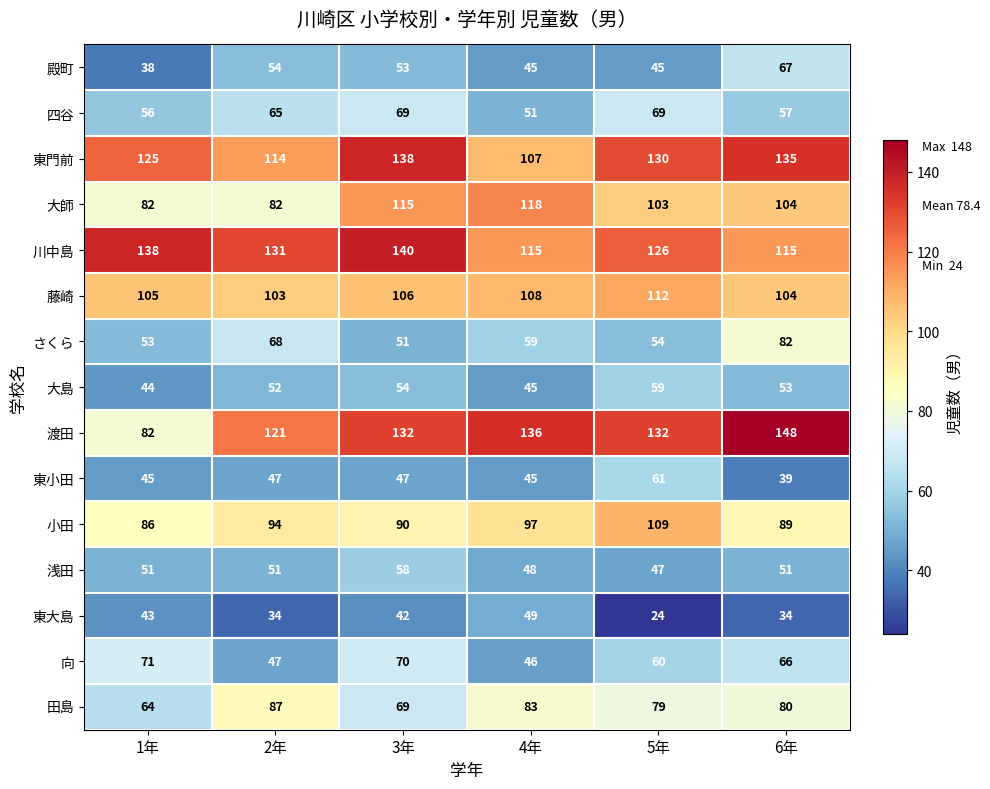

What is the sum of all 渡田 values?

751